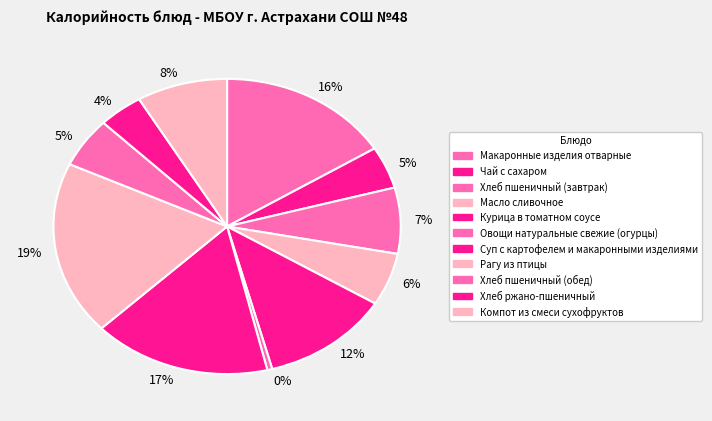

How many segments does this pie chart have?

11